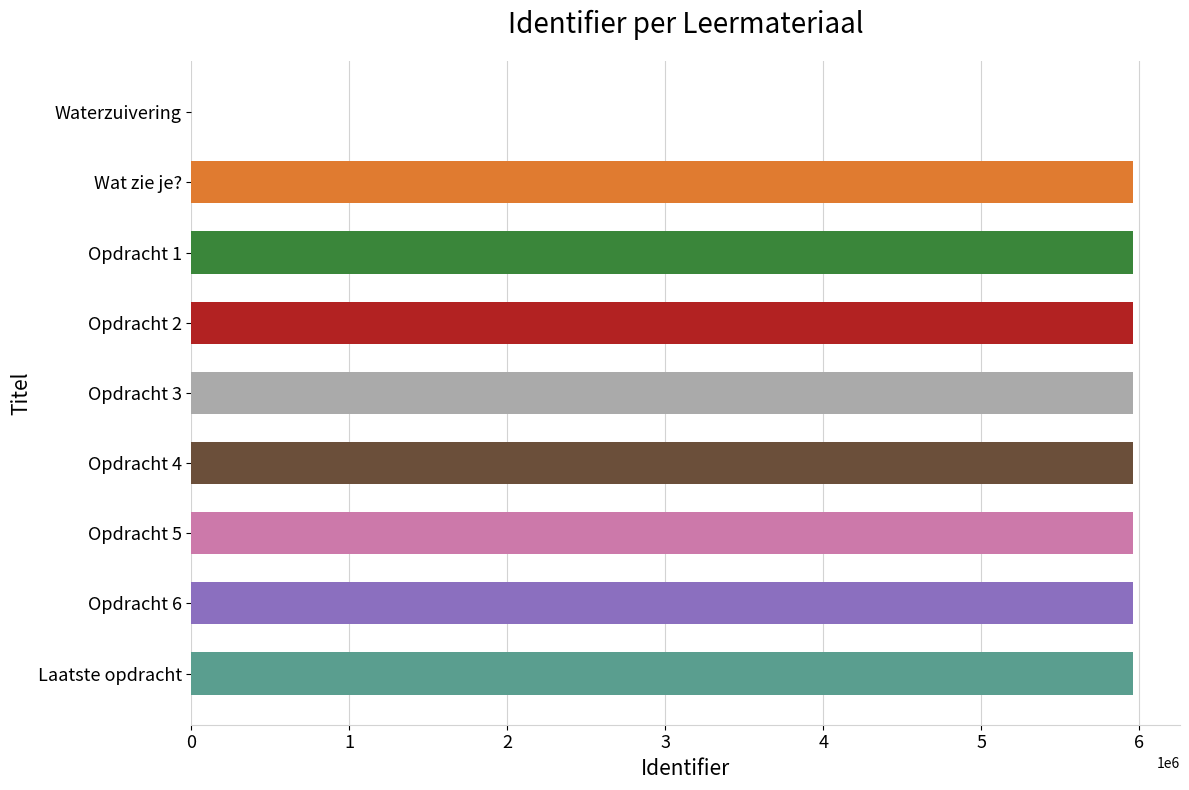

What is the sum of the values at Wat zie je? and Waterzuivering?

5960177